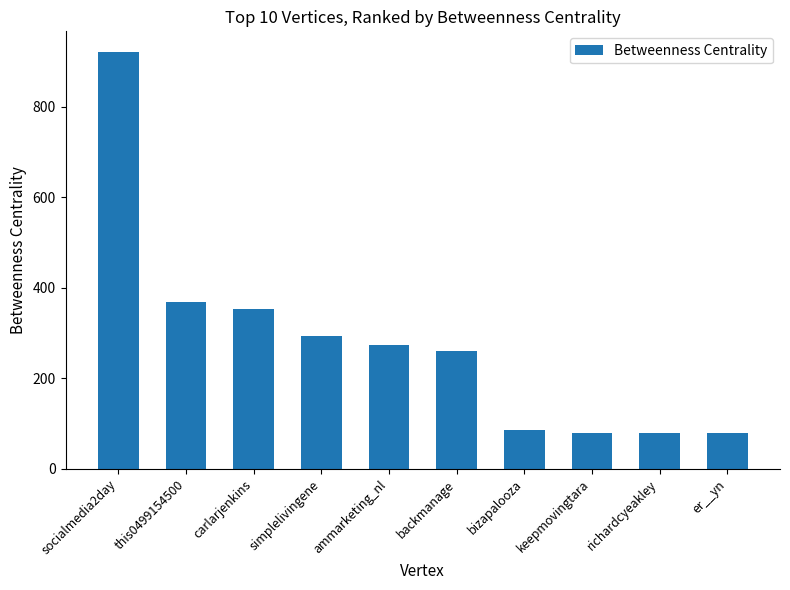

What is the label of the 6th bar from the left?

backmanage